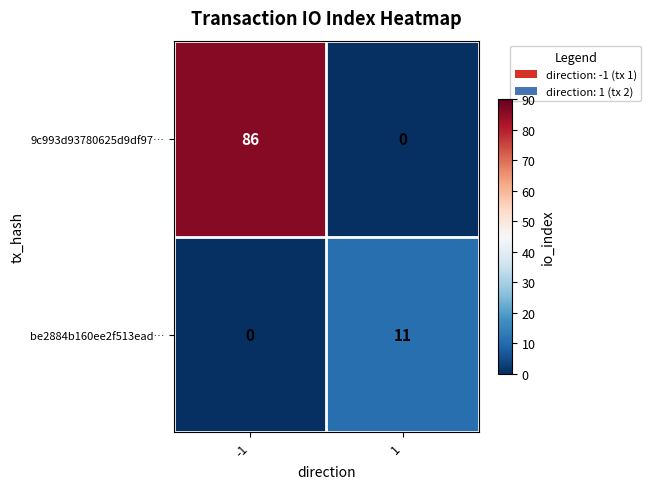

What is the total value across all series at 1?

11